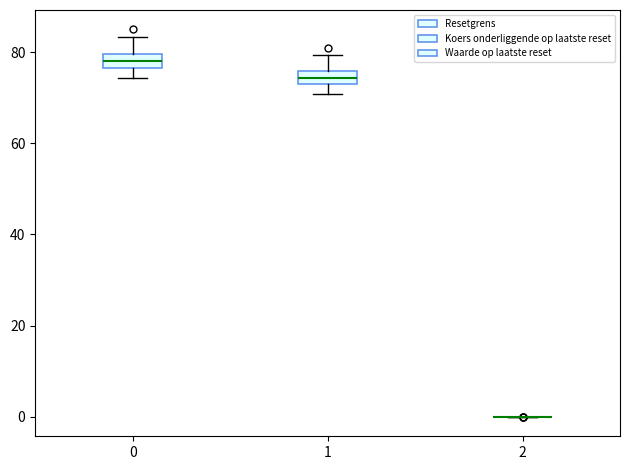

Where does the median line of the box at x = 1 sit on the y-axis? The values are not printed on the chart, so give them approximately, as read against the axis.

74